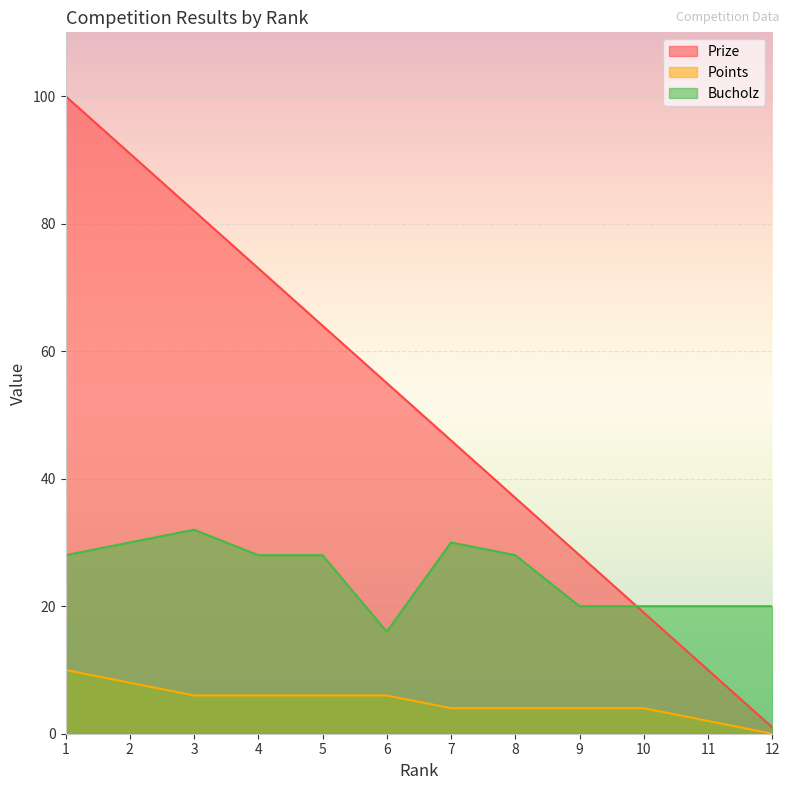

How many lines are shown in the chart?

3